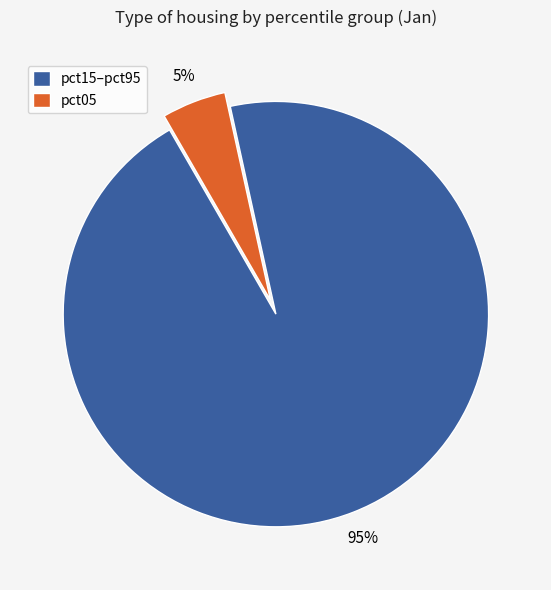

What is the largest slice in the pie chart?

pct15–pct95